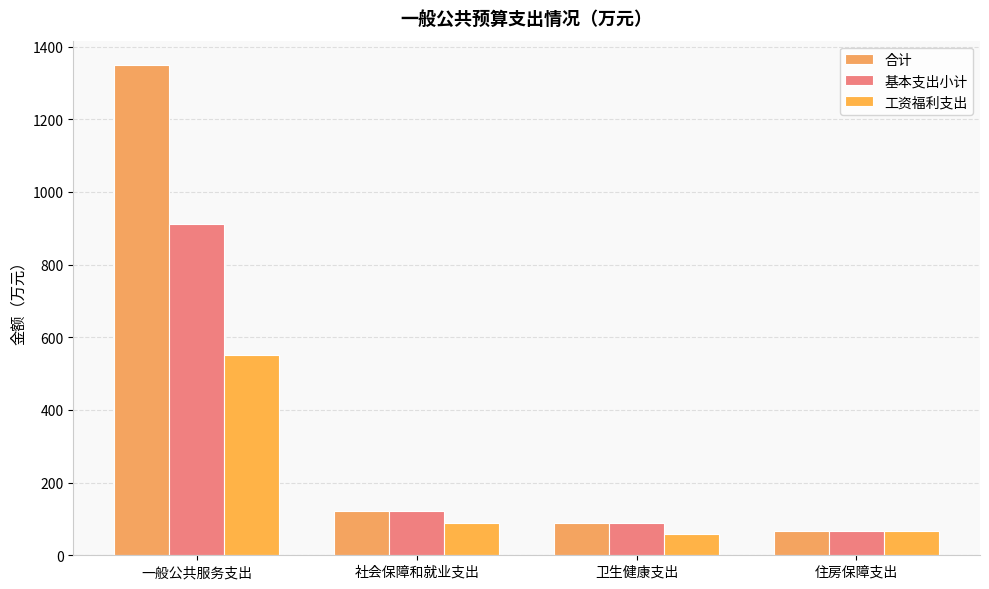

Reading left to right, what are all the values shown in this chart?

合计: 一般公共服务支出=1348.8	社会保障和就业支出=121.9	卫生健康支出=89.7	住房保障支出=65.8
基本支出小计: 一般公共服务支出=911.8	社会保障和就业支出=121.9	卫生健康支出=89.7	住房保障支出=65.8
工资福利支出: 一般公共服务支出=550.3	社会保障和就业支出=87.8	卫生健康支出=58.7	住房保障支出=65.8